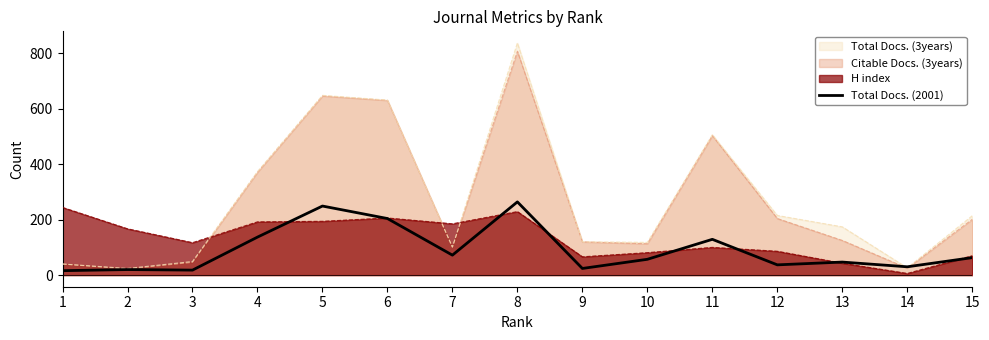

How many data points are less than 57?

7